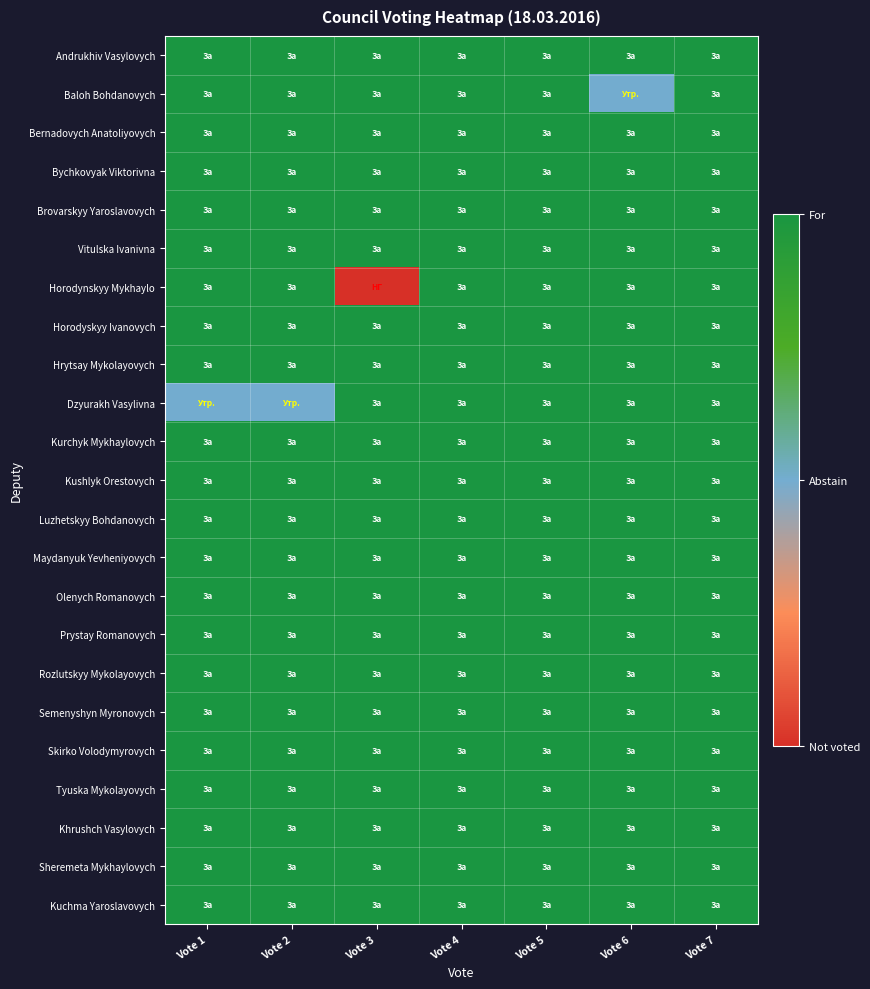

At Vote 6, list the series in order from largest to smallest.

Andrukhiv Vasylovych, Bernadovych Anatoliyovych, Bychkovyak Viktorivna, Brovarskyy Yaroslavovych, Vitulska Ivanivna, Horodynskyy Mykhaylo, Horodyskyy Ivanovych, Hrytsay Mykolayovych, Dzyurakh Vasylivna, Kurchyk Mykhaylovych, Kushlyk Orestovych, Luzhetskyy Bohdanovych, Maydanyuk Yevheniyovych, Olenych Romanovych, Prystay Romanovych, Rozlutskyy Mykolayovych, Semenyshyn Myronovych, Skirko Volodymyrovych, Tyuska Mykolayovych, Khrushch Vasylovych, Sheremeta Mykhaylovych, Kuchma Yaroslavovych, Baloh Bohdanovych